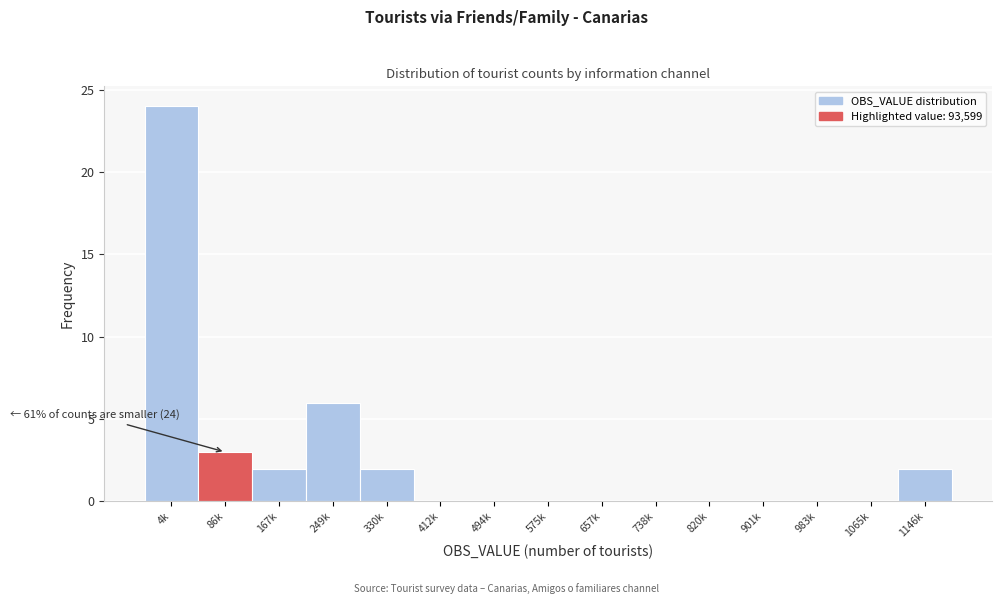

Reading left to right, list all the values displayed in this chart.

4k=24	86k=3	167k=2	249k=6	330k=2	412k=0	494k=0	575k=0	657k=0	738k=0	820k=0	901k=0	983k=0	1065k=0	1146k=2